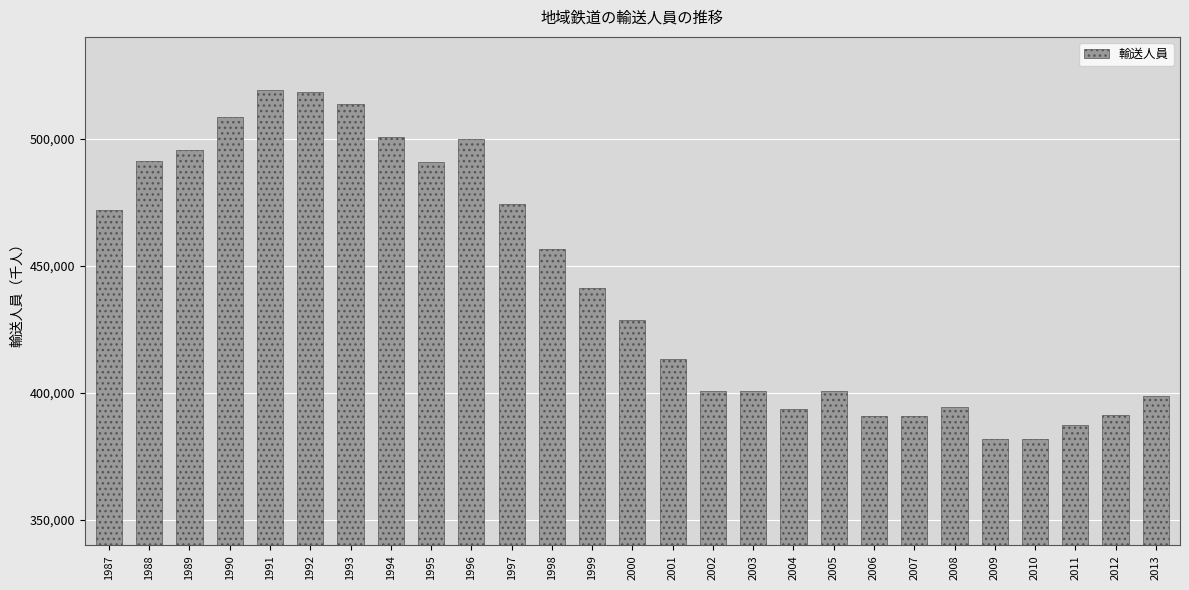

What is the maximum value shown in the chart?

519061